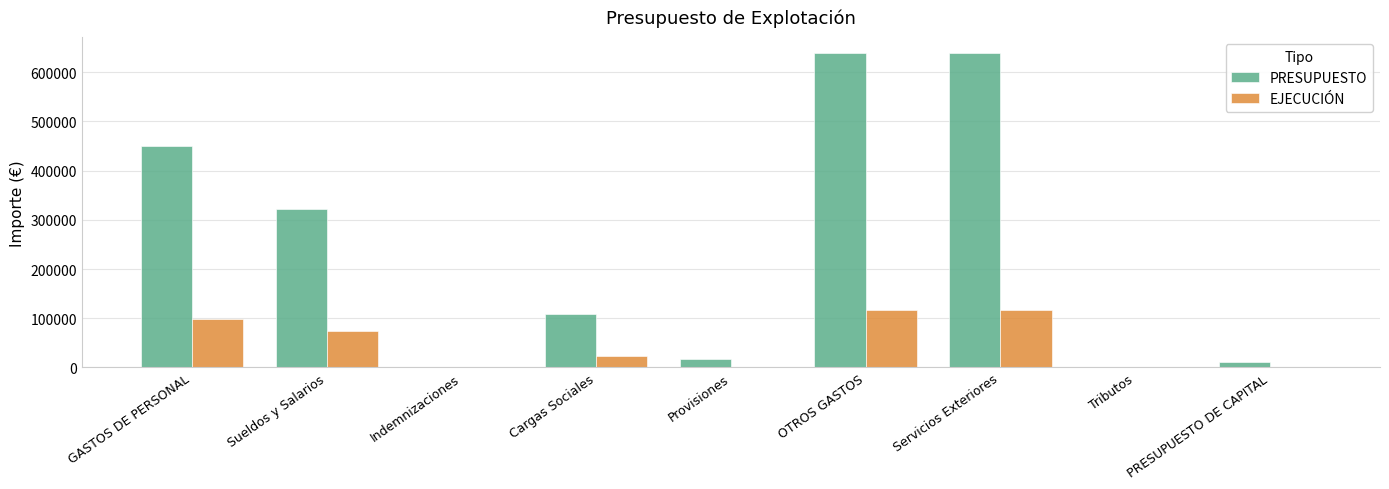

Is it true that PRESUPUESTO equals 10000.0 at PRESUPUESTO DE CAPITAL?

True